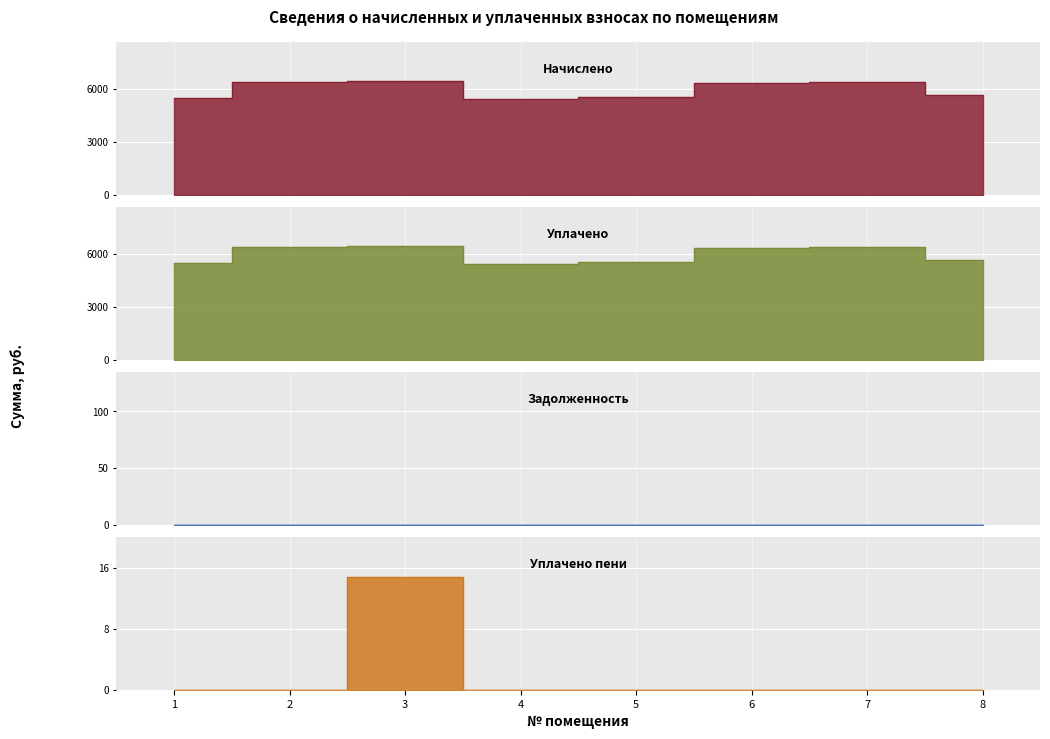

True or false: уплачено and уплачено пени intersect in this chart.

False